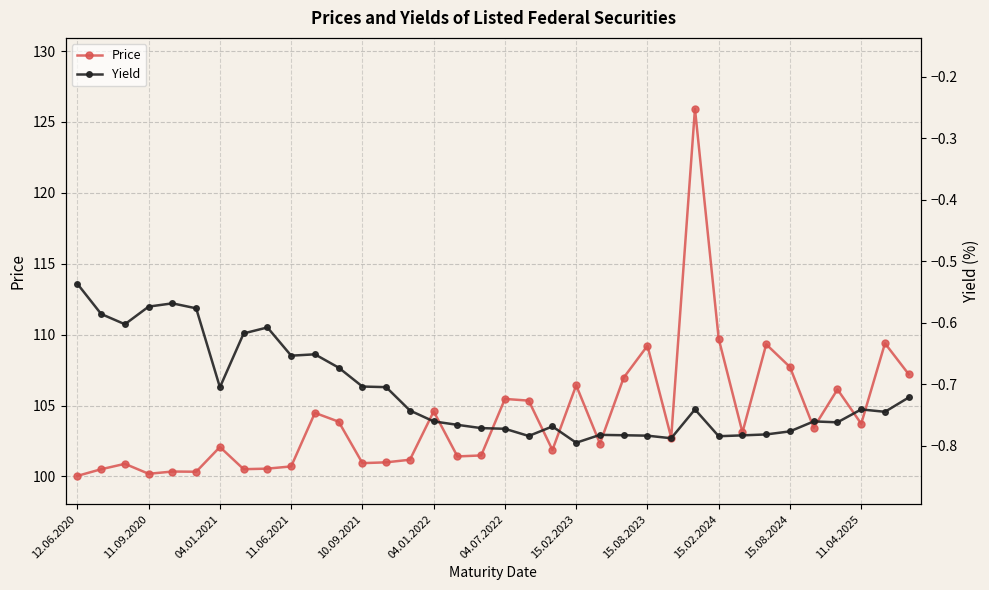

What value does the Yield series have at 04.07.2022?

-0.8